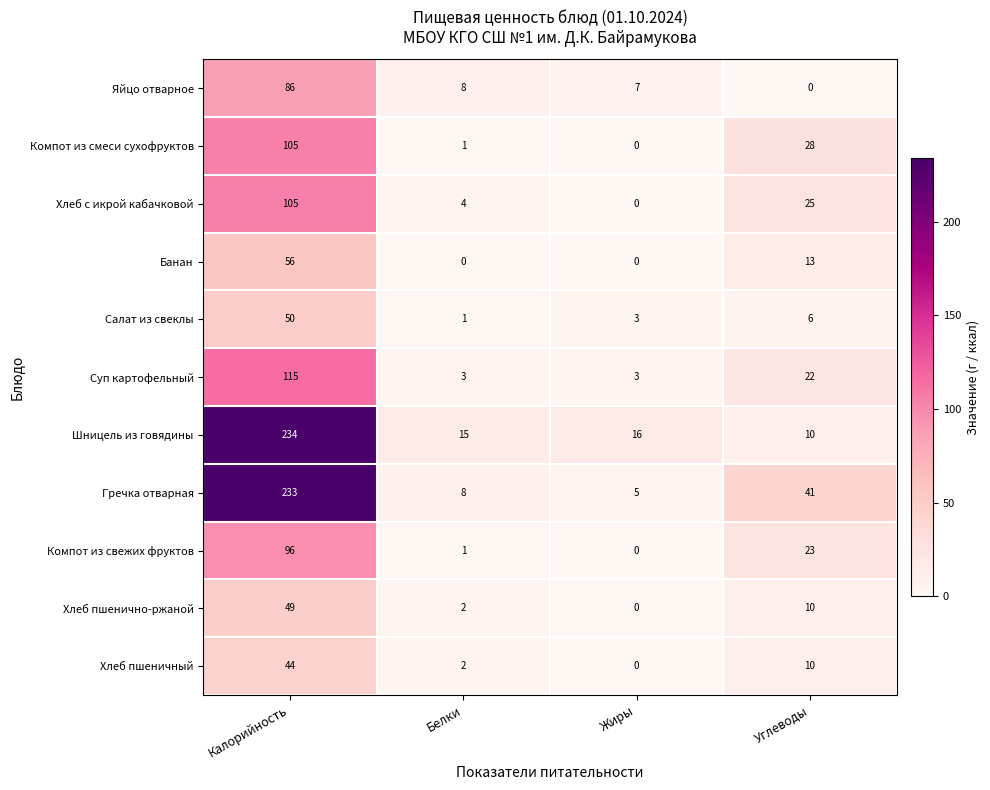

At which category is the sum across all series the highest?

Калорийность